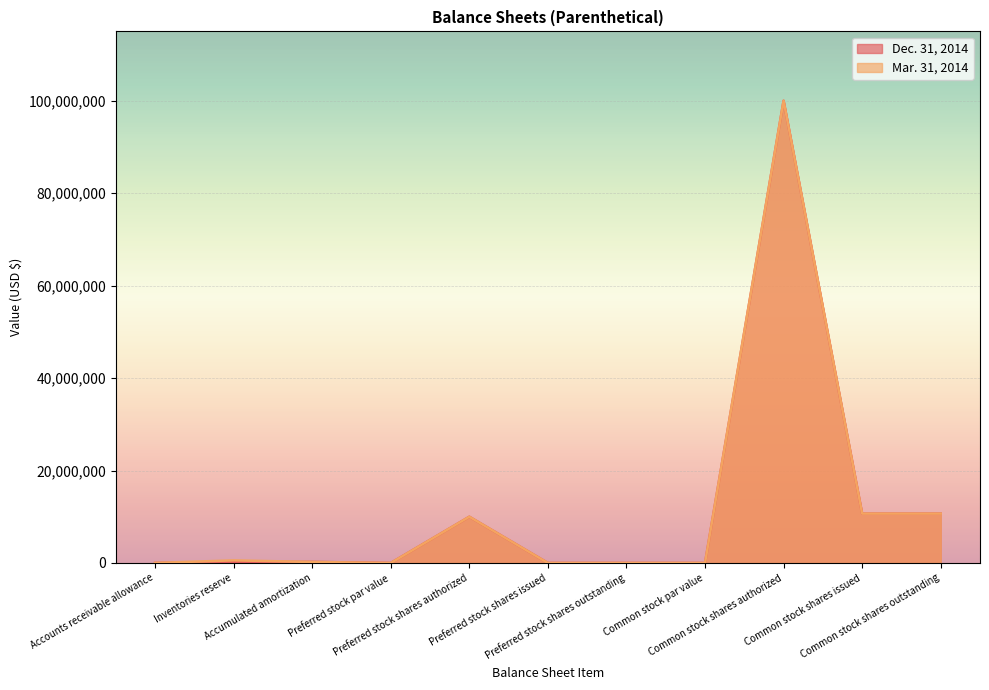

Reading left to right, what are all the values shown in this chart?

Dec. 31, 2014: Accounts receivable allowance=13000	Inventories reserve=220000	Accumulated amortization=236756	Preferred stock par value=0	Preferred stock shares authorized=10000000	Preferred stock shares issued=0	Preferred stock shares outstanding=0	Common stock par value=0	Common stock shares authorized=100000000	Common stock shares issued=10673225	Common stock shares outstanding=10673225
Mar. 31, 2014: Accounts receivable allowance=8000	Inventories reserve=560000	Accumulated amortization=215969	Preferred stock par value=0	Preferred stock shares authorized=10000000	Preferred stock shares issued=0	Preferred stock shares outstanding=0	Common stock par value=0	Common stock shares authorized=100000000	Common stock shares issued=10673225	Common stock shares outstanding=10673225